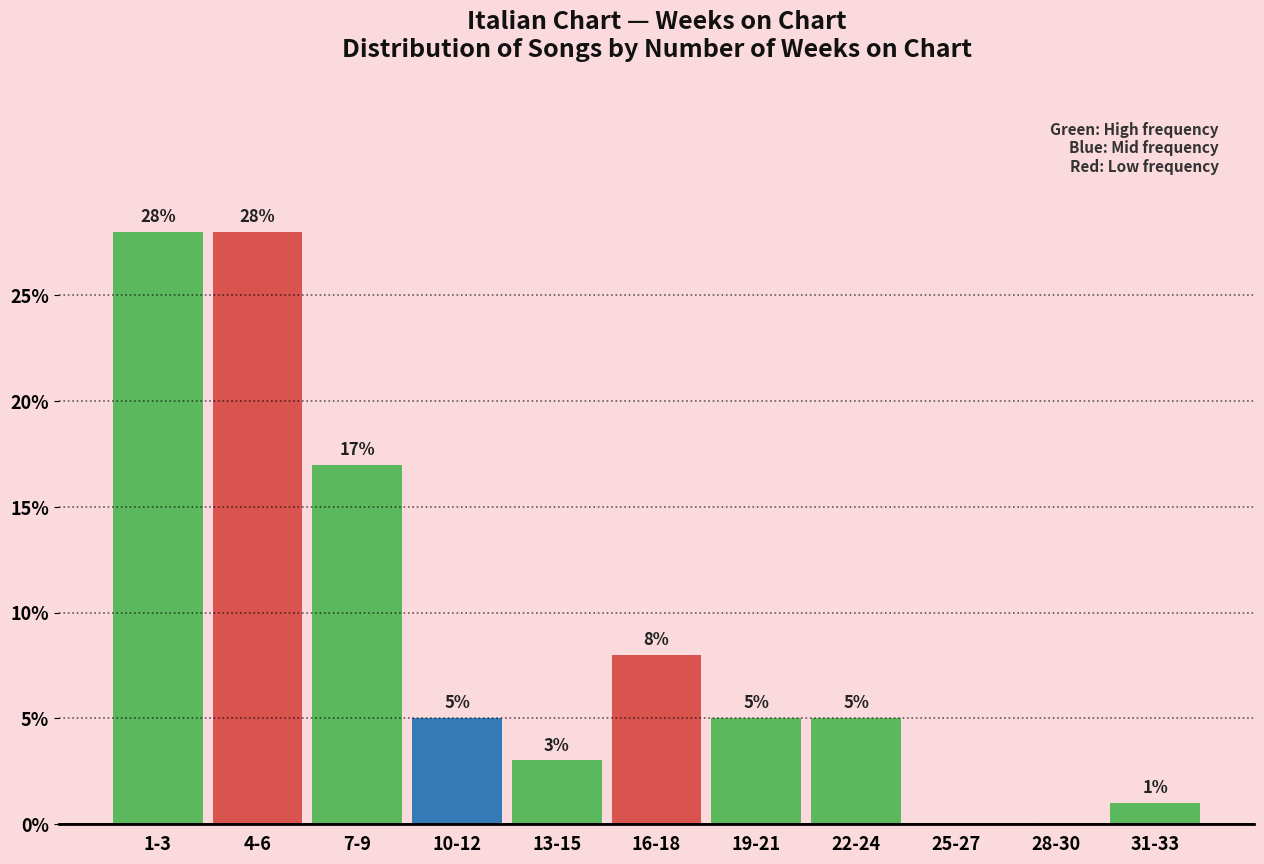

Reading left to right, transcribe all the data shown in this chart.

1-3=28.0	4-6=28.0	7-9=17.0	10-12=5.0	13-15=3.0	16-18=8.0	19-21=5.0	22-24=5.0	25-27=0.0	28-30=0.0	31-33=1.0